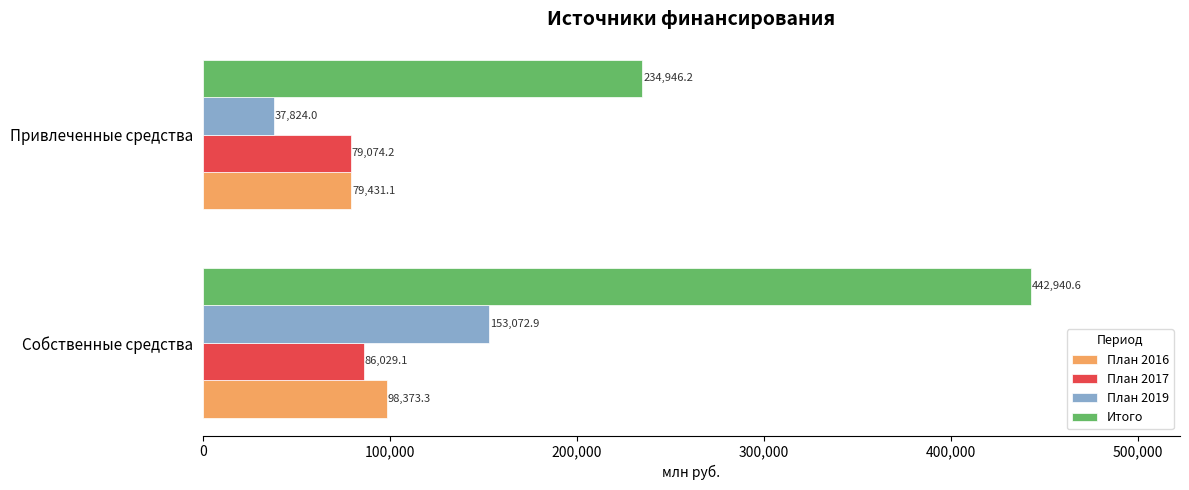

True or false: План 2016 has a value of 17617.5 at Привлеченные средства.

False